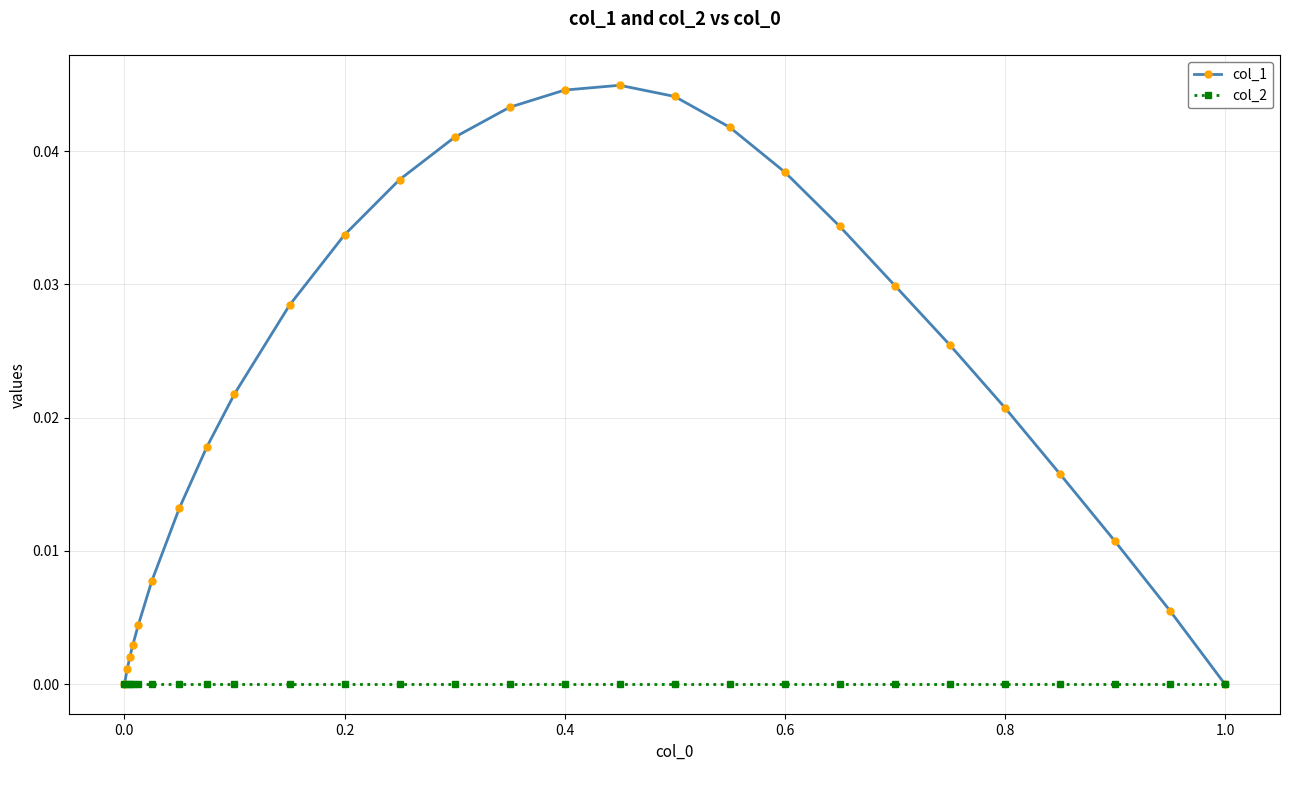

List the series in order of their overall mean, lowest first.

col_2, col_1